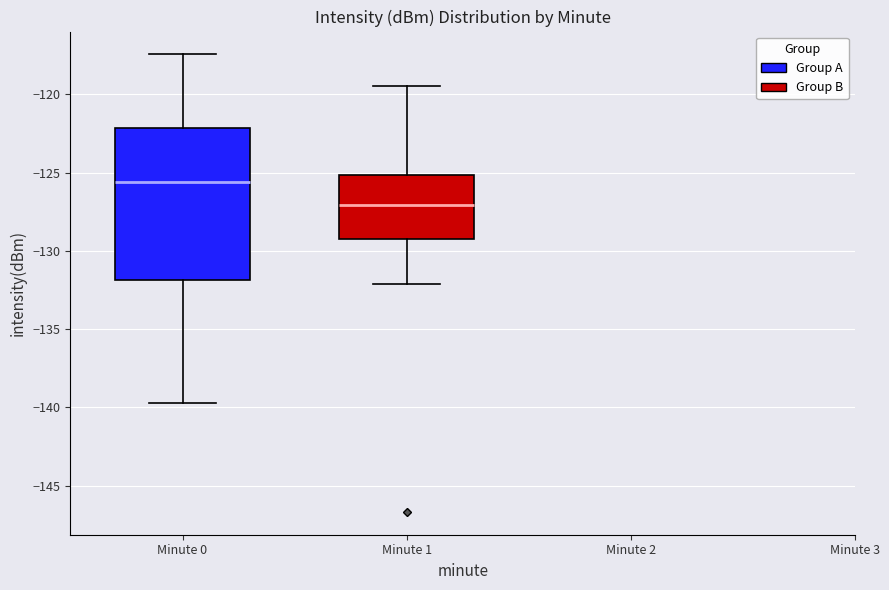

Comparing the boxes themselves (not the whiskers), which one is the tallest?

Minute 0